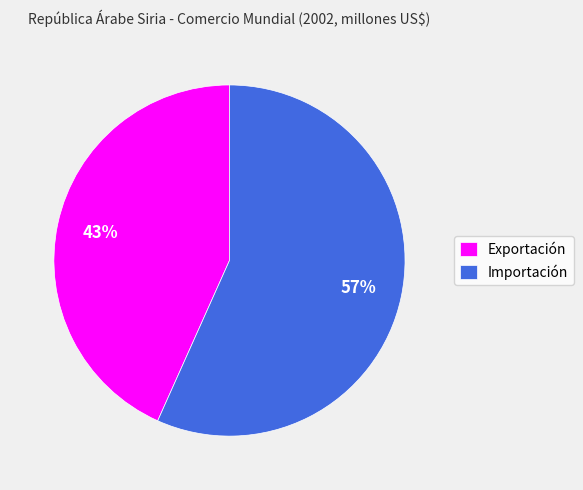

Rank the categories by value from highest to lowest.

Importación, Exportación